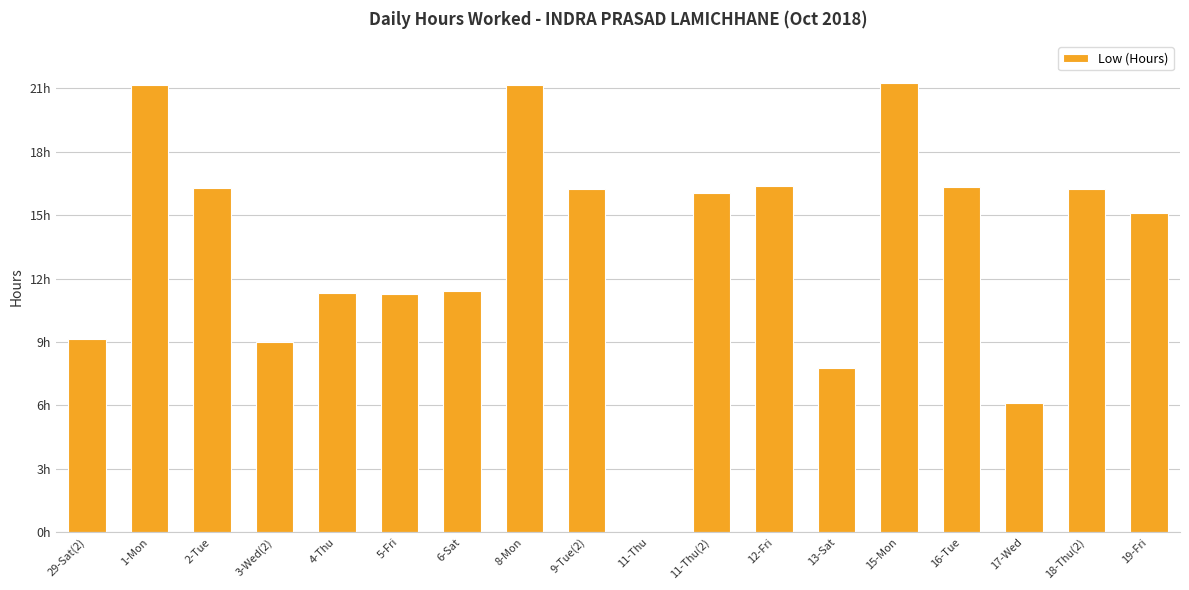

What is the change in value from 1-Mon to 6-Sat?

-9.7